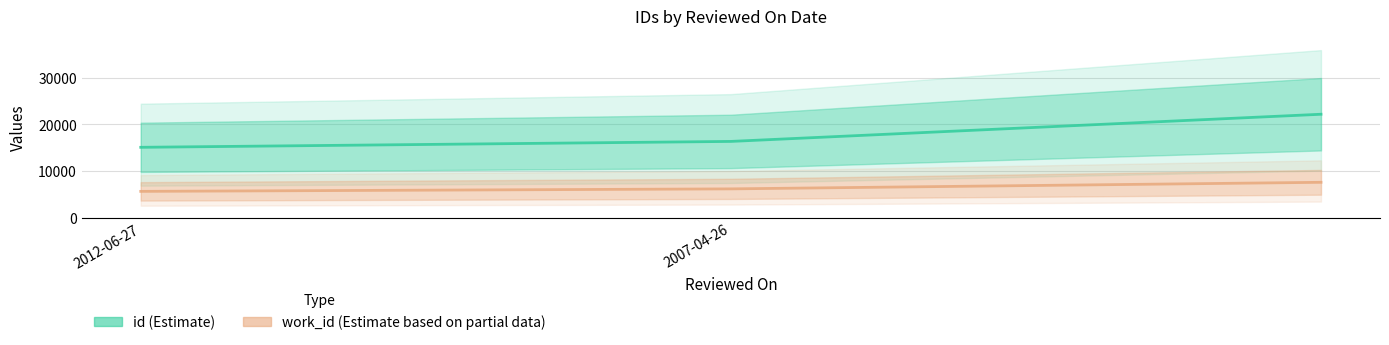

How many id values are between 15095 and 22185?

3